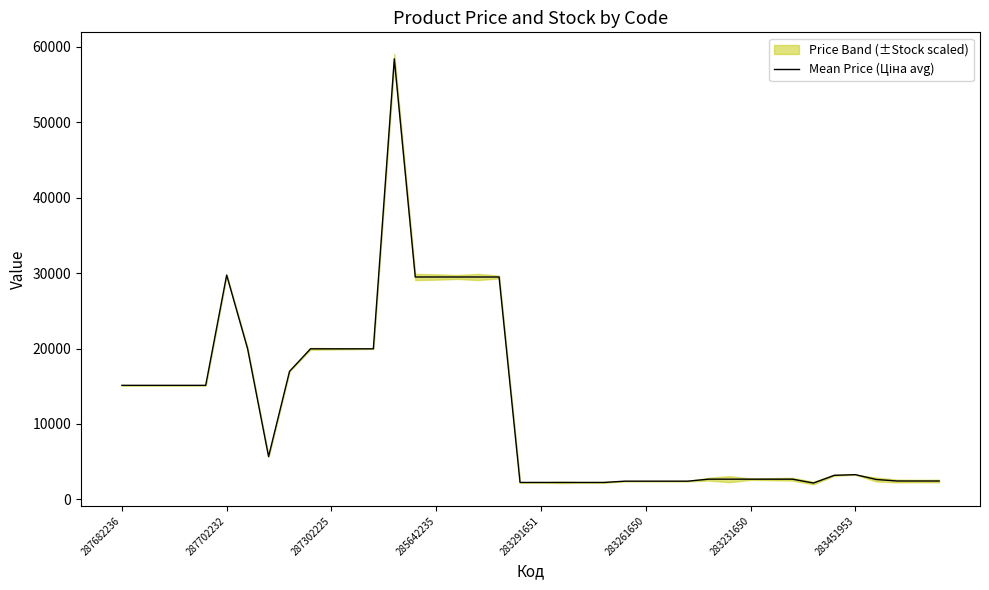

Approximately how many times larger is the value at 287302225 compared to 283291651?

8.9